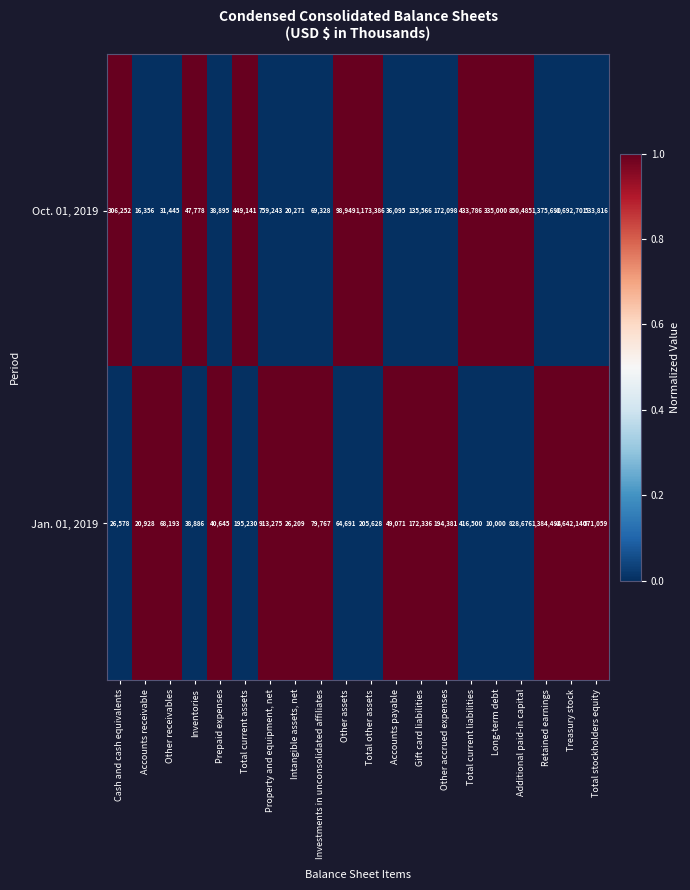

What is the approximate value of Jan. 01, 2019 at Accounts receivable, to the nearest 50?

20950